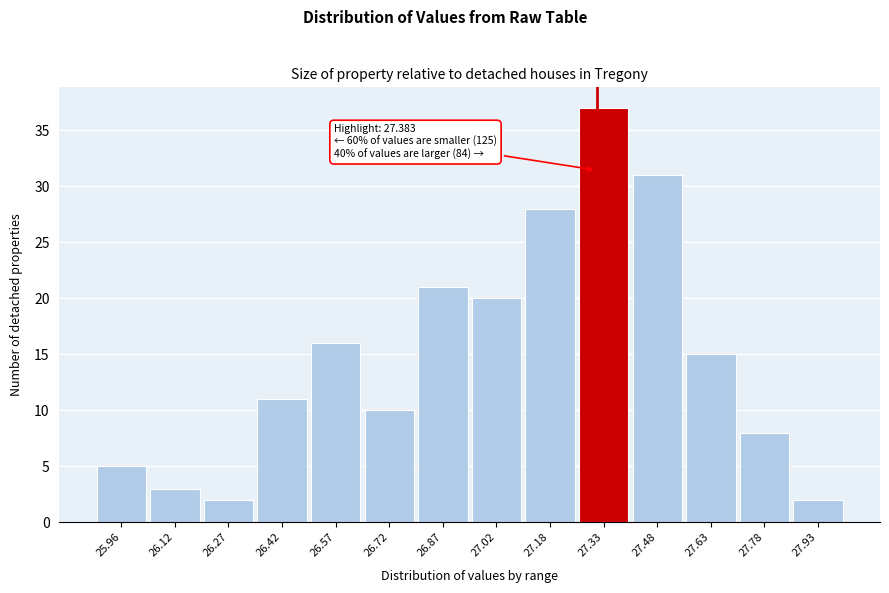

Reading left to right, list all the values displayed in this chart.

25.96=5	26.12=3	26.27=2	26.42=11	26.57=16	26.72=10	26.87=21	27.02=20	27.18=28	27.33=37	27.48=31	27.63=15	27.78=8	27.93=2